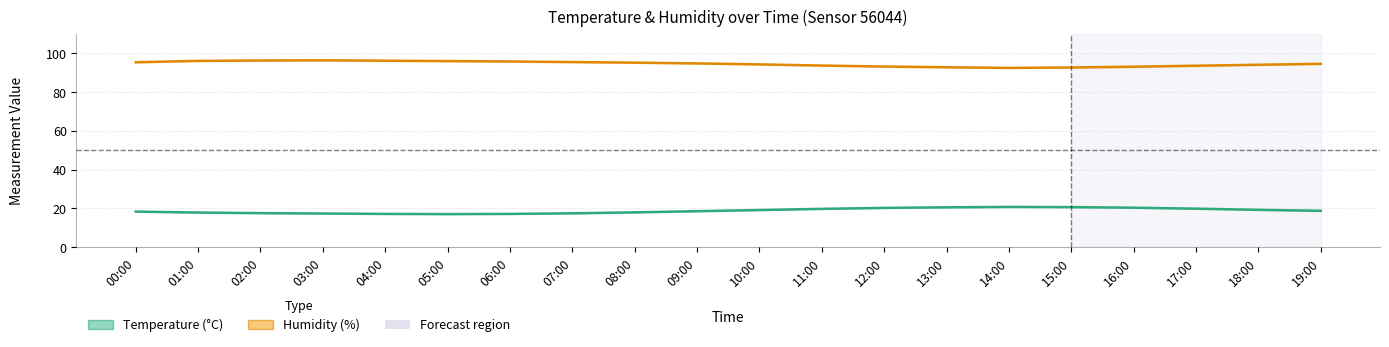

What is the spread (max minus min) of values at 16:00?

72.7